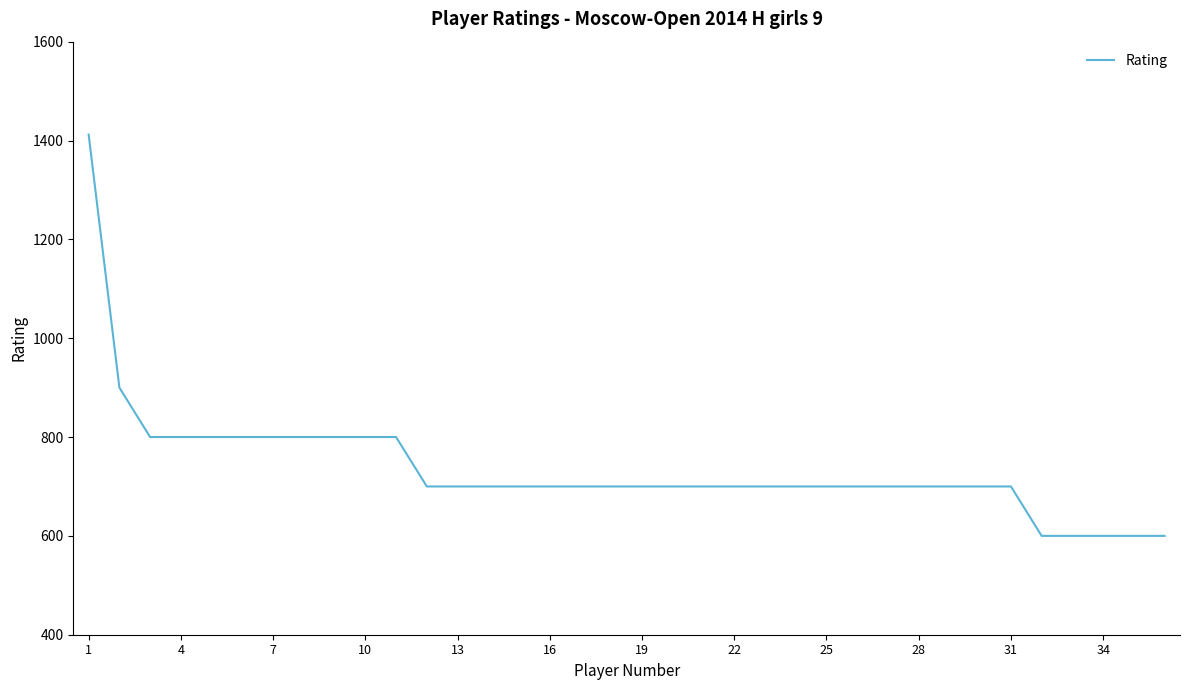

What is the difference between the maximum and minimum values?

812